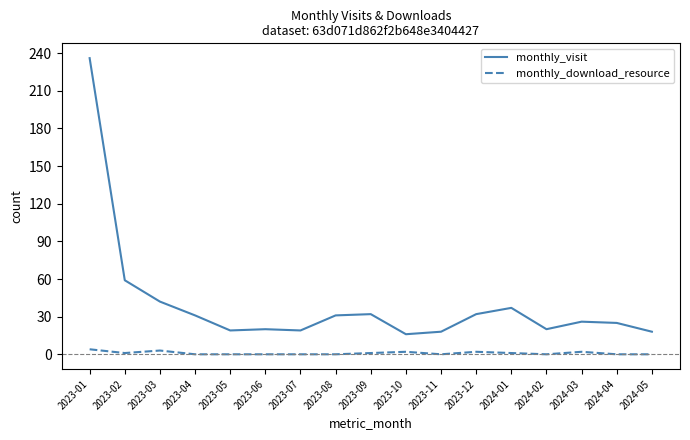

What is the average value of the monthly_visit series?

40